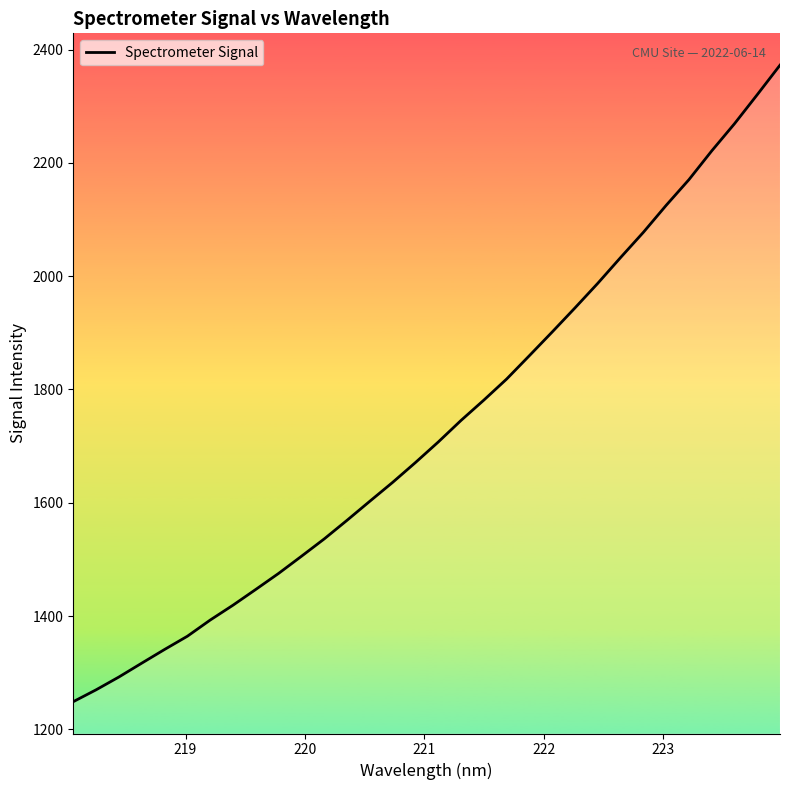

What is the minimum value shown in the chart?

1248.8